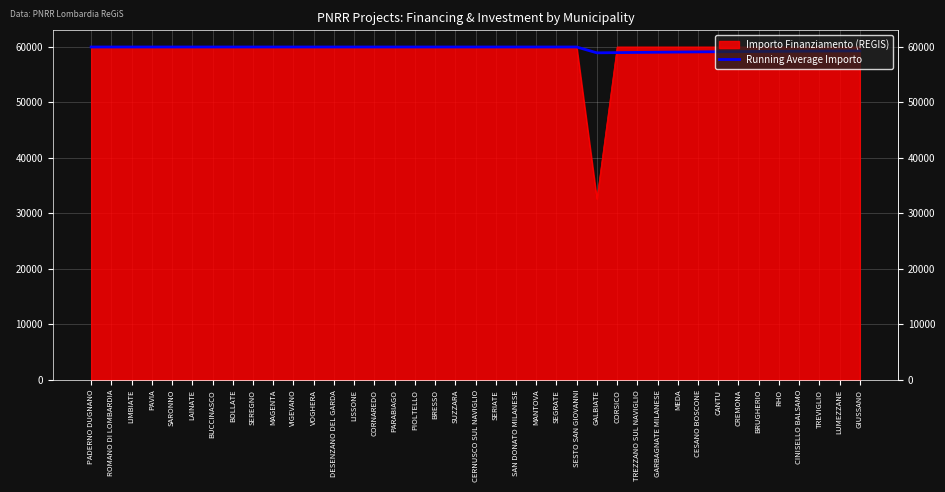

What is the average value?

59658.8